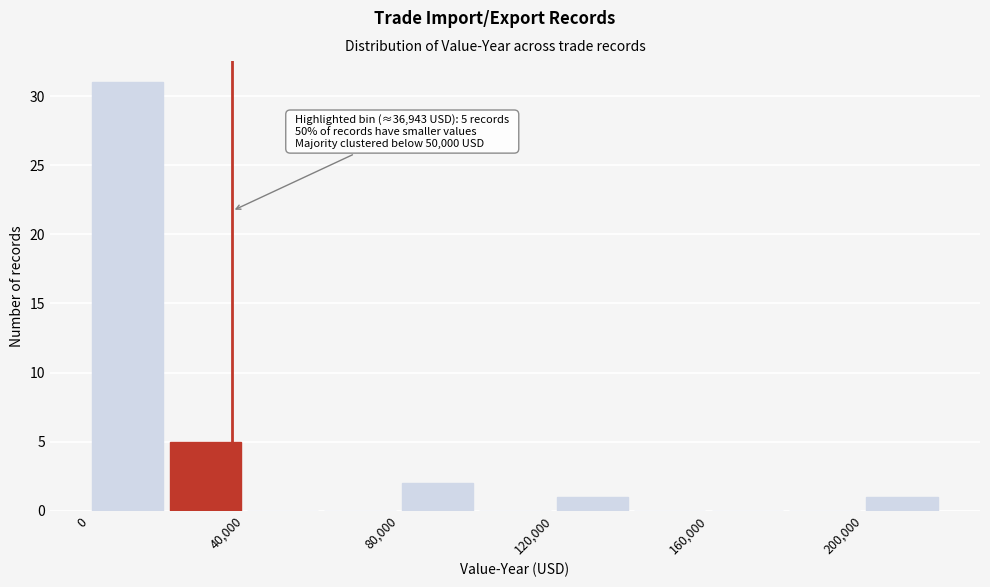

Over which range of the x-axis is the bar tallest?

0 to 20000